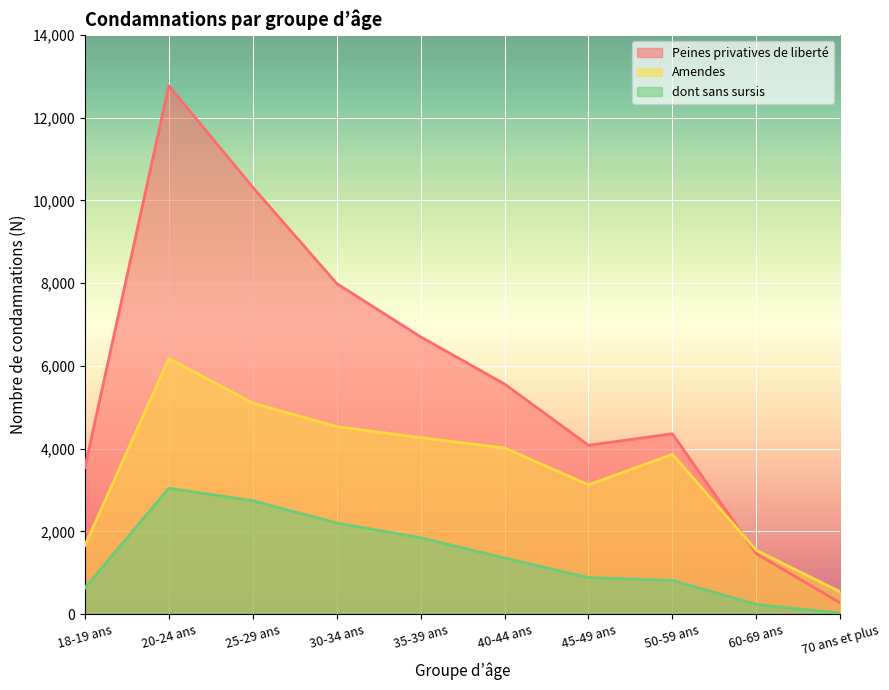

True or false: dont sans sursis has more than 0 interior local peaks.

True